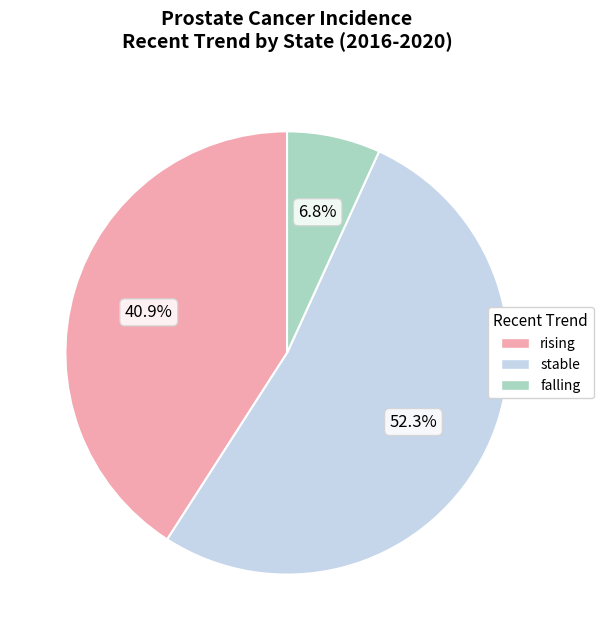

Is stable the majority of the pie?

Yes